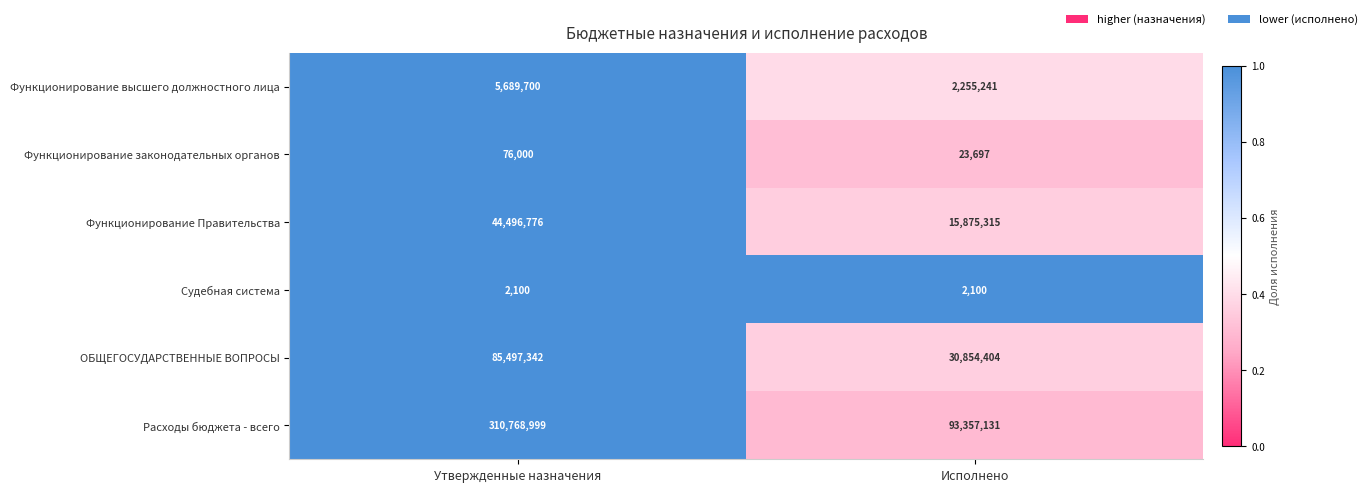

Reading right to left, list all the values displayed in this chart.

Функционирование высшего должностного лица: 2255241	5689700
Функционирование законодательных органов: 23697	76000
Функционирование Правительства: 15875315	44496776
Судебная система: 2100	2100
ОБЩЕГОСУДАРСТВЕННЫЕ ВОПРОСЫ: 30854404	85497342
Расходы бюджета - всего: 93357131	310768999